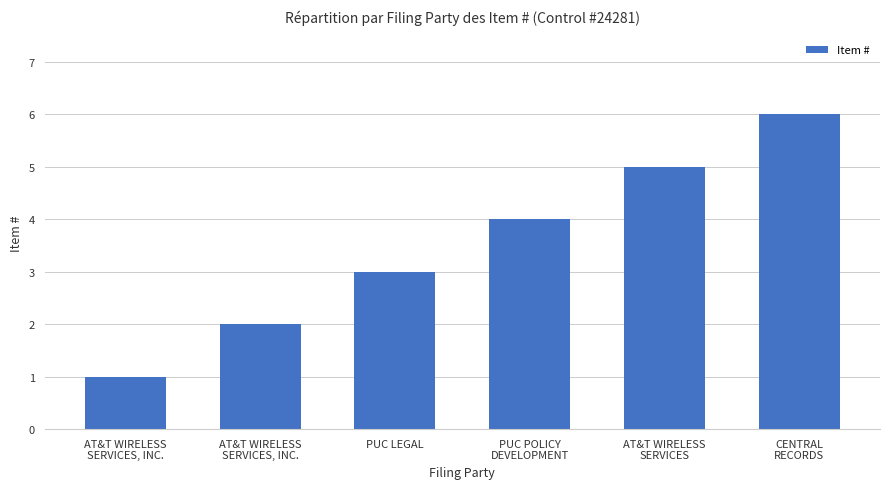

Count the number of categories in the chart.

6